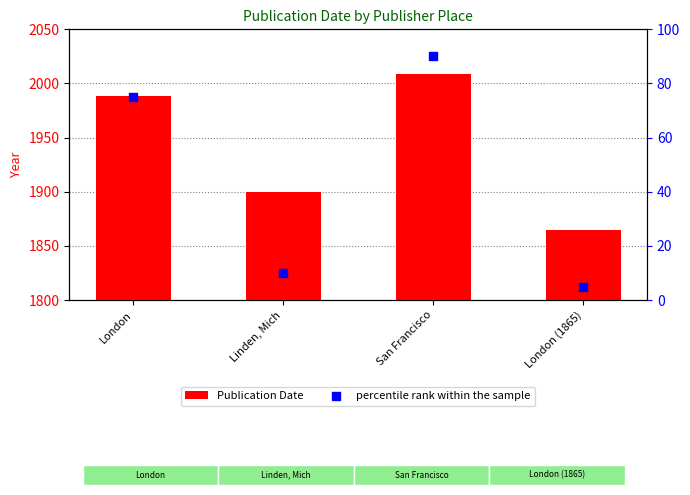

Which series has the widest spread of Y values?

Publication Date